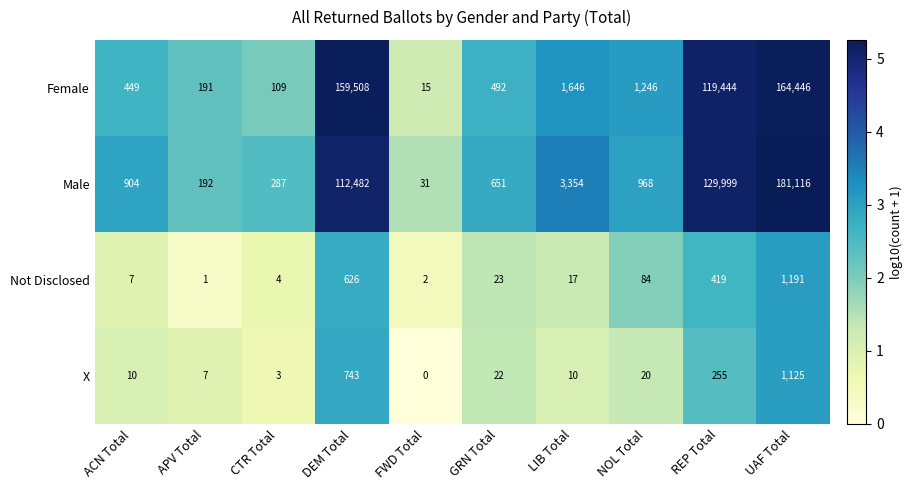

Rank the series at APV Total from highest to lowest value.

Male, Female, X, Not Disclosed